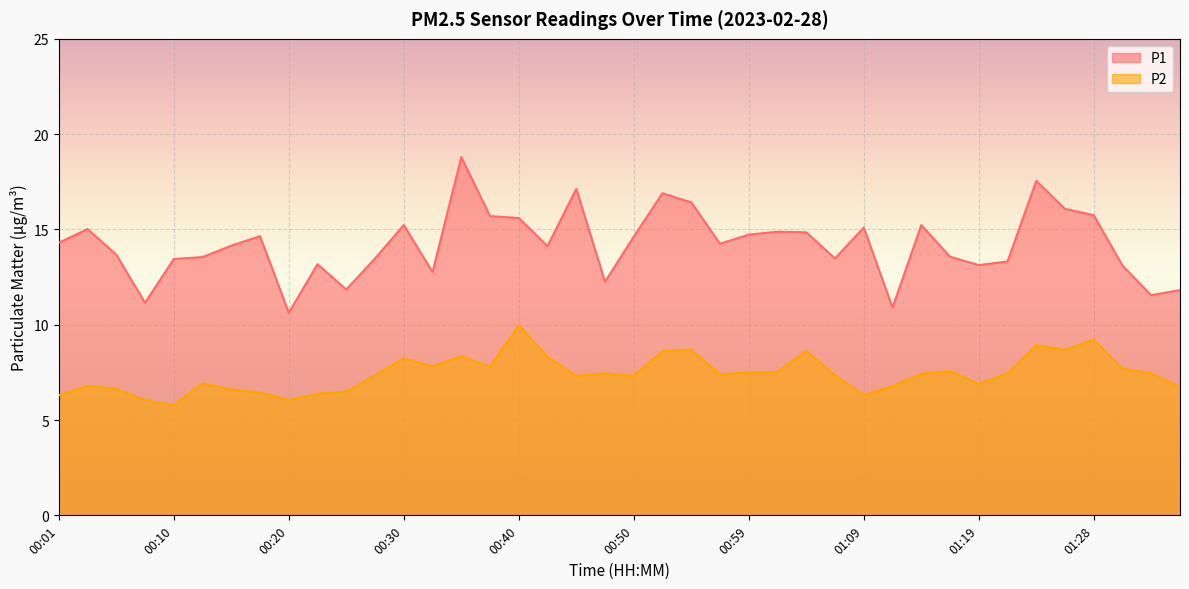

True or false: P1 and P2 intersect in this chart.

False